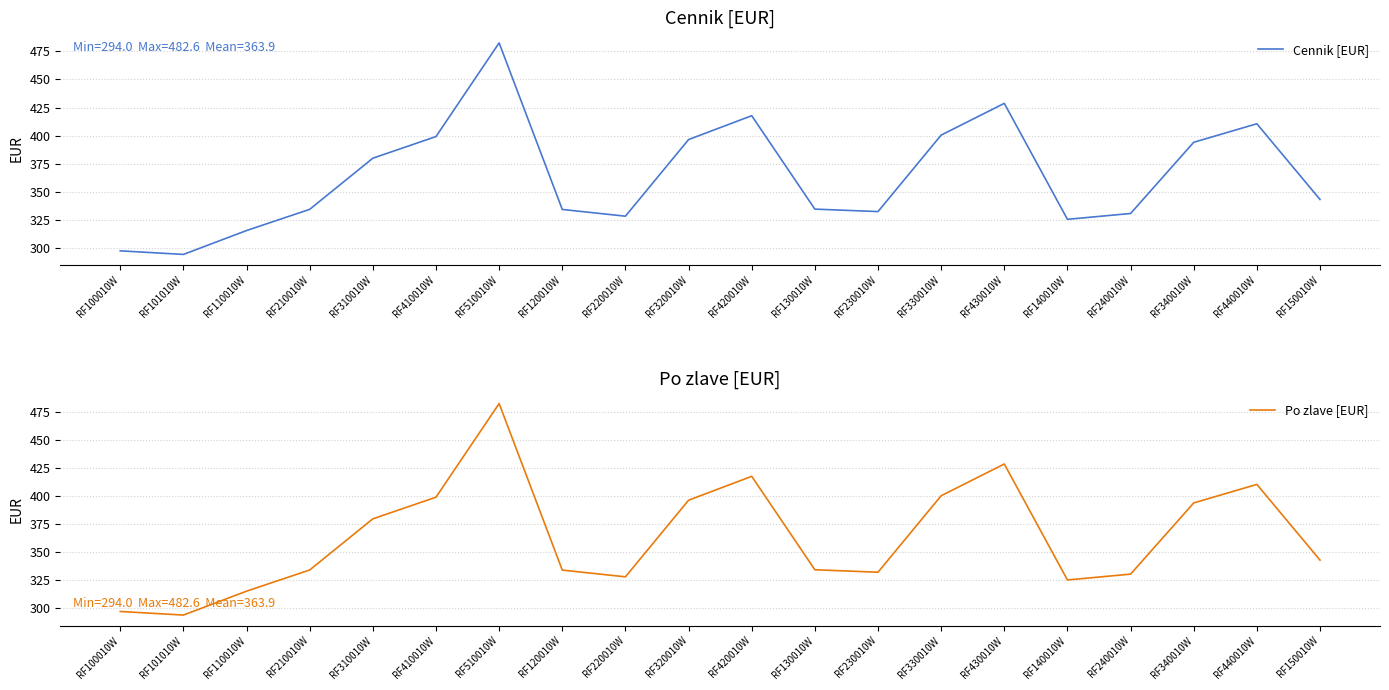

Reading right to left, list all the values displayed in this chart.

Cennik [EUR]: RF150010W=343.0	RF440010W=410.5	RF340010W=394.0	RF240010W=330.5	RF140010W=325.3	RF430010W=428.7	RF330010W=400.4	RF230010W=332.2	RF130010W=334.4	RF420010W=417.7	RF320010W=396.4	RF220010W=328.1	RF120010W=334.1	RF510010W=482.6	RF410010W=399.1	RF310010W=379.8	RF210010W=334.2	RF110010W=315.3	RF101010W=294.0	RF100010W=297.2
Po zlave [EUR]: RF150010W=343.0	RF440010W=410.5	RF340010W=394.0	RF240010W=330.5	RF140010W=325.3	RF430010W=428.7	RF330010W=400.4	RF230010W=332.2	RF130010W=334.4	RF420010W=417.7	RF320010W=396.4	RF220010W=328.1	RF120010W=334.1	RF510010W=482.6	RF410010W=399.1	RF310010W=379.8	RF210010W=334.2	RF110010W=315.3	RF101010W=294.0	RF100010W=297.2